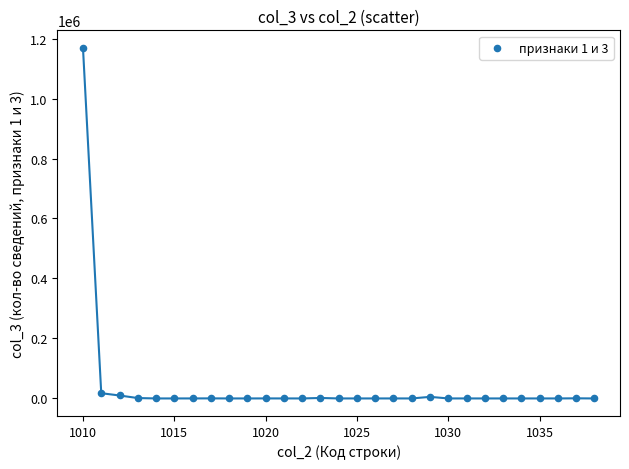

What is the range of X values (max minus min)?

28